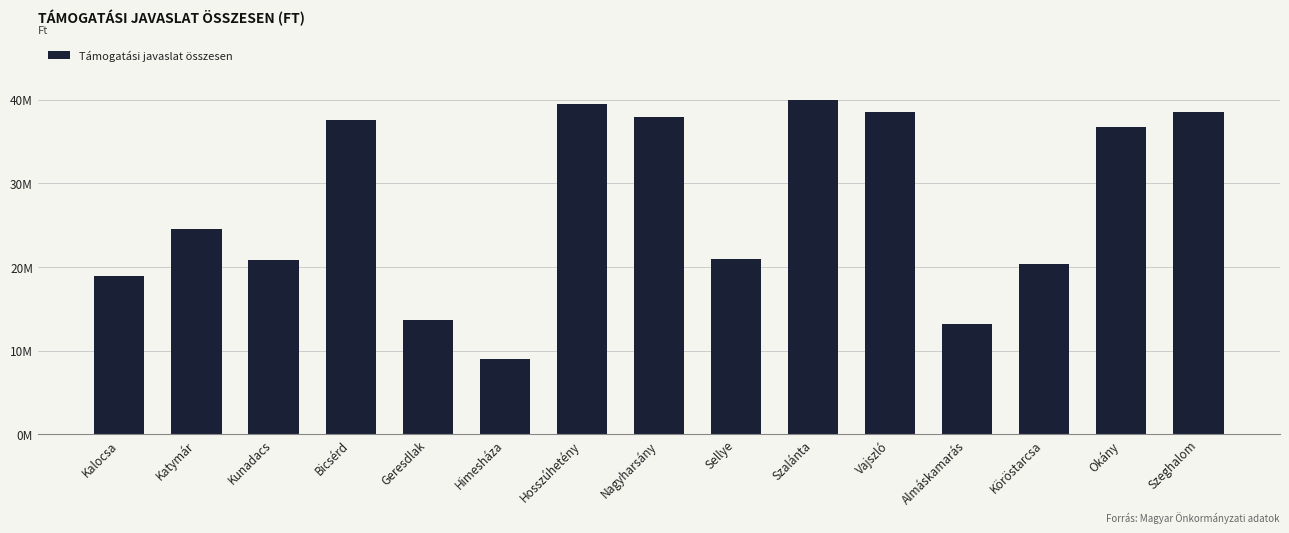

Does the chart contain any negative values?

No